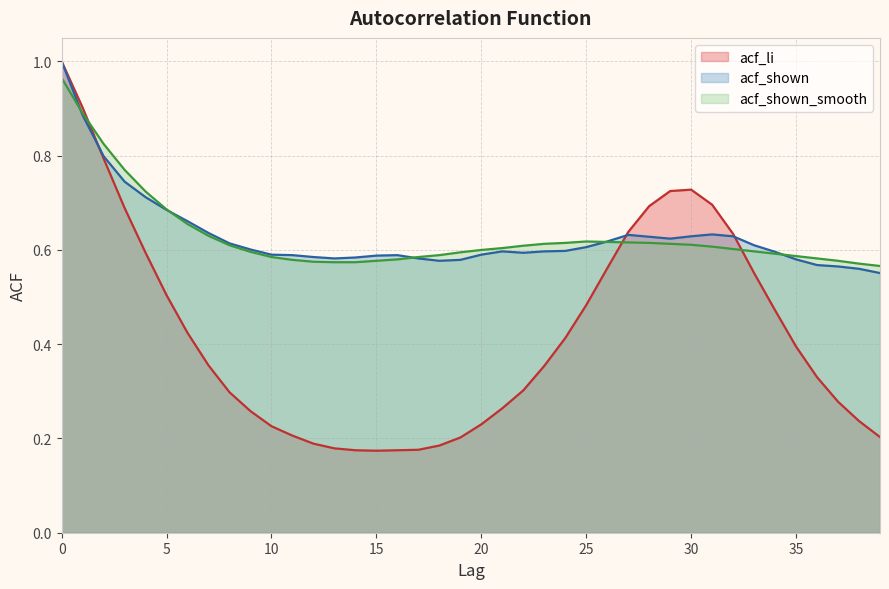

Between 27 and 29, which is larger?

29